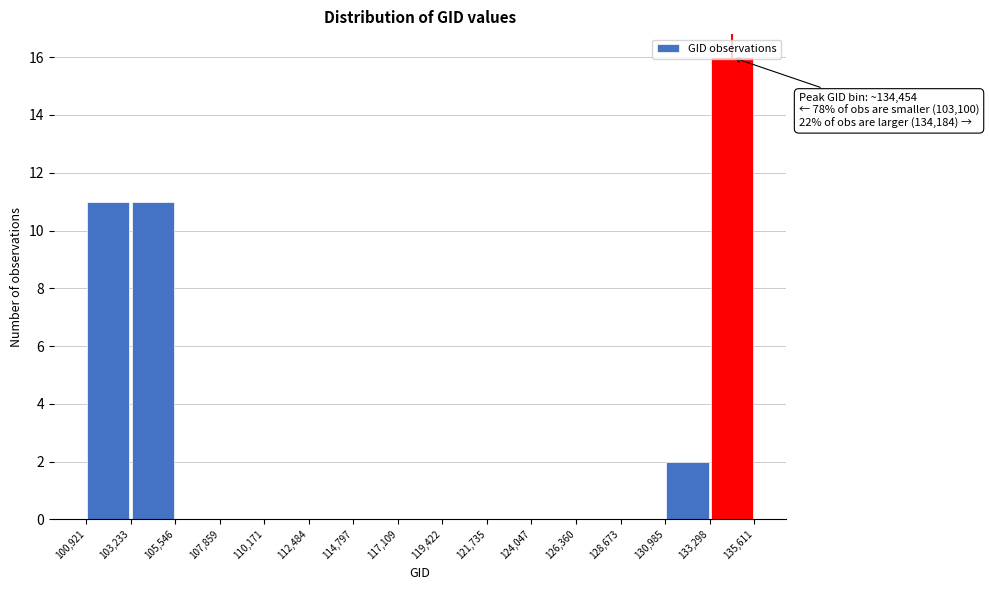

Which range on the x-axis has the tallest bar?

133,298 to 135,611